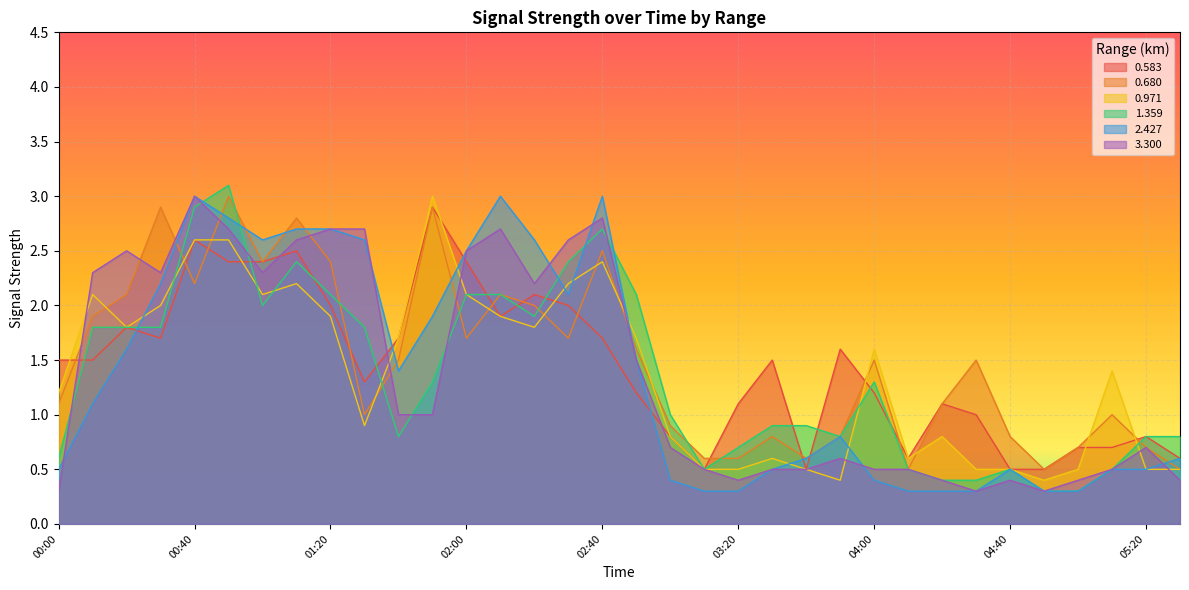

What is the approximate value of 3.300 at 00:20?

2.5